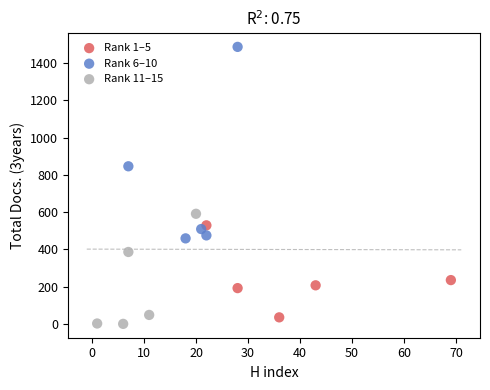

Which series contains the highest Y value?

Rank 6–10